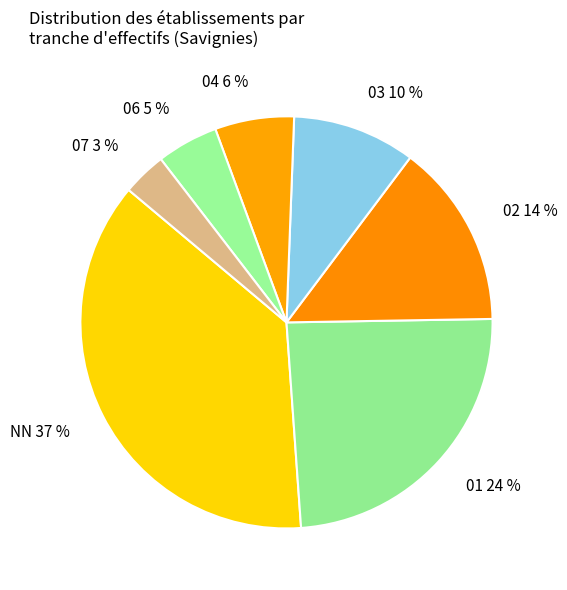

Which category has the smallest portion of the pie?

07